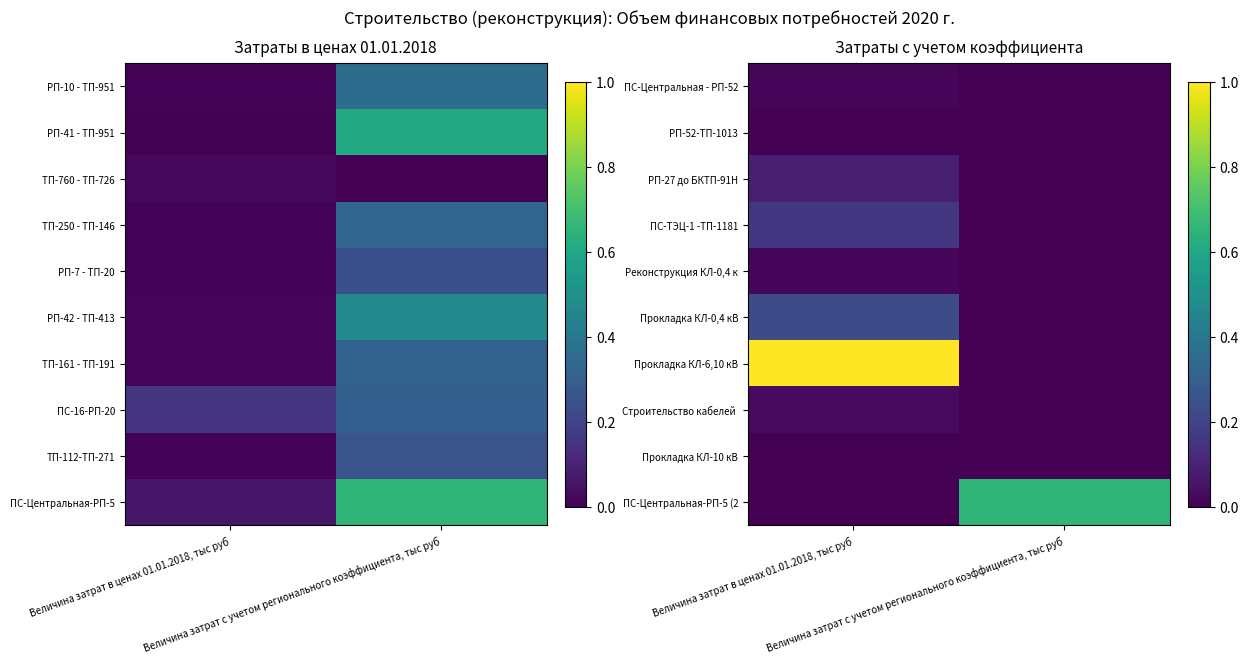

Is it true that Реконструкция КЛ-0,4 к equals 0.0 at Величина затрат в ценах 01.01.2018, тыс руб?

False